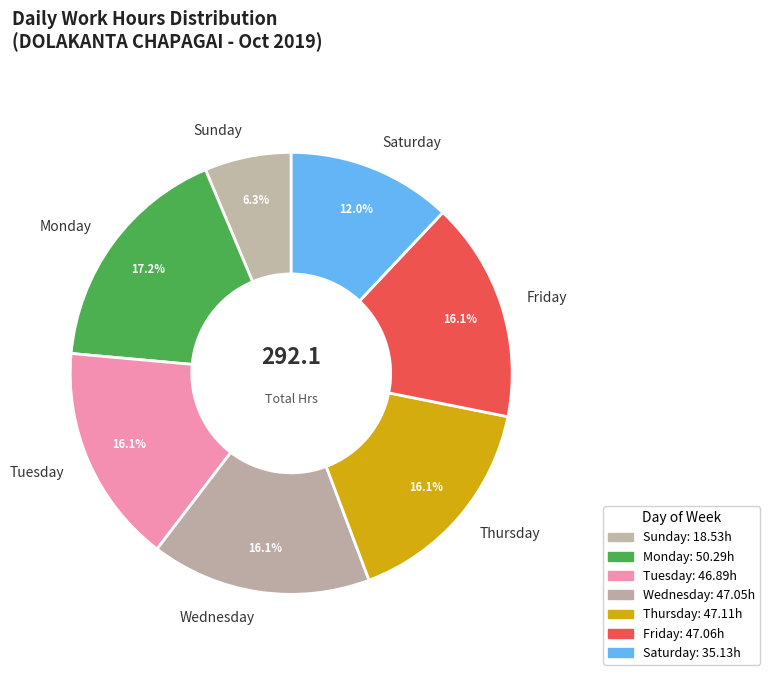

Combined, what portion of the pie is Thursday and Wednesday?

32.2%